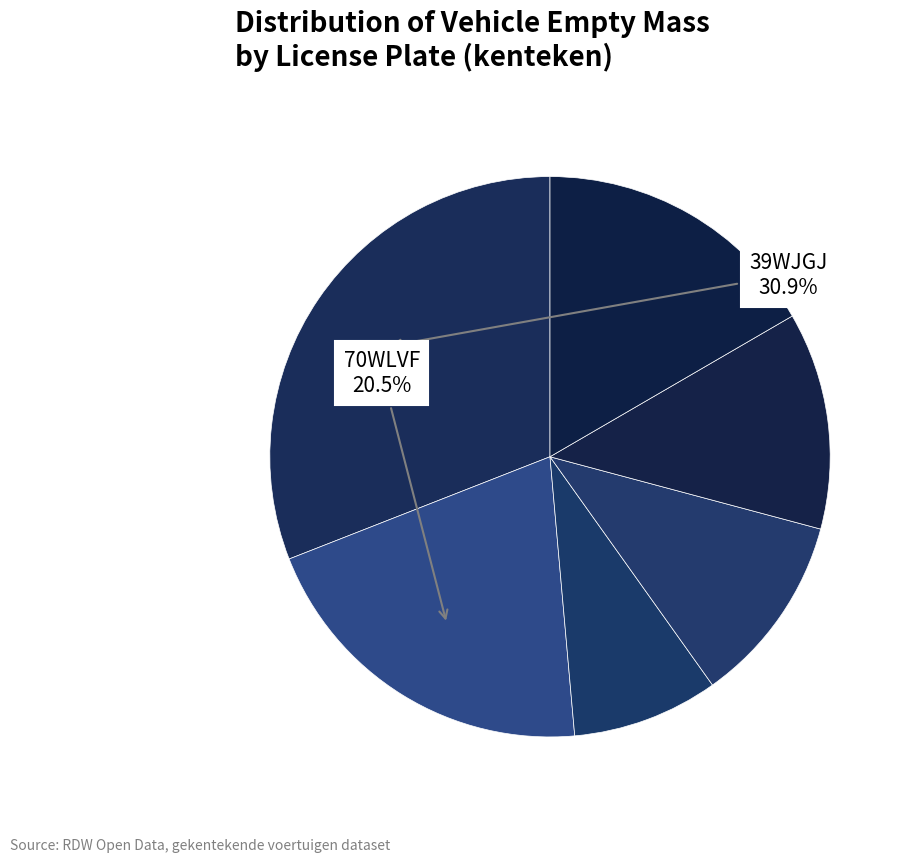

Count the number of slices in the pie.

6